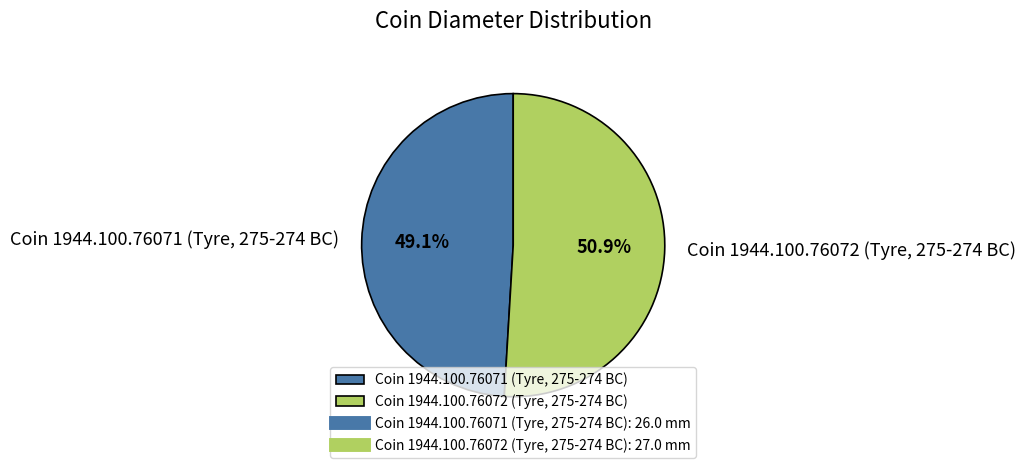

To the nearest percent, what is the average slice percentage?

50%